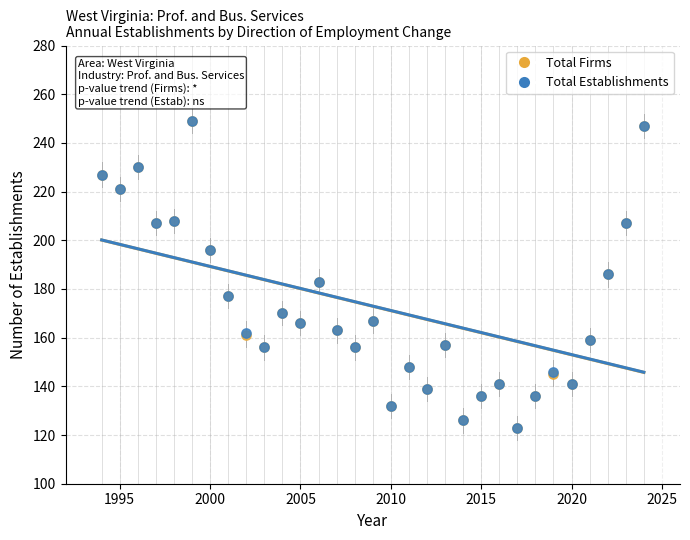

What are all the series names shown in the legend?

Total Firms, Total Establishments